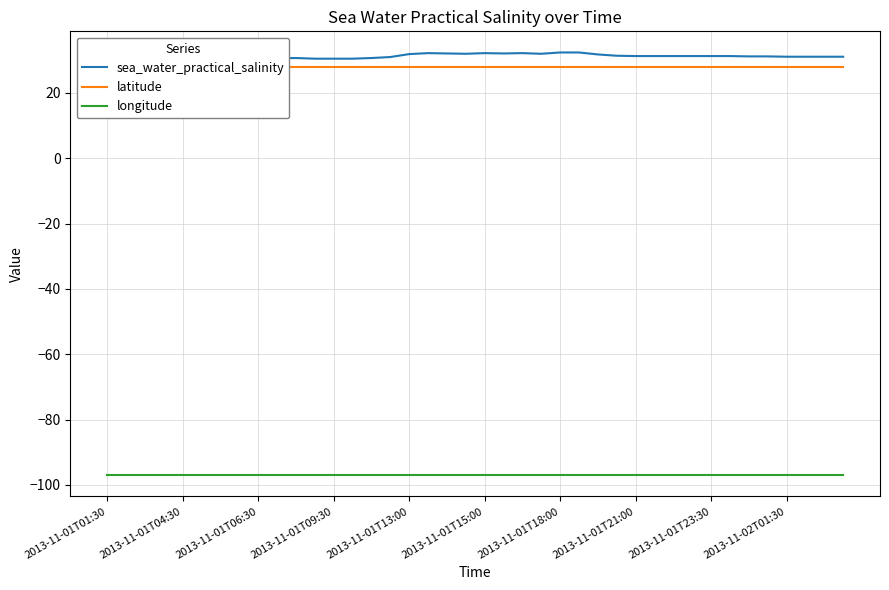

How many values in the sea_water_practical_salinity series are below 31?

13